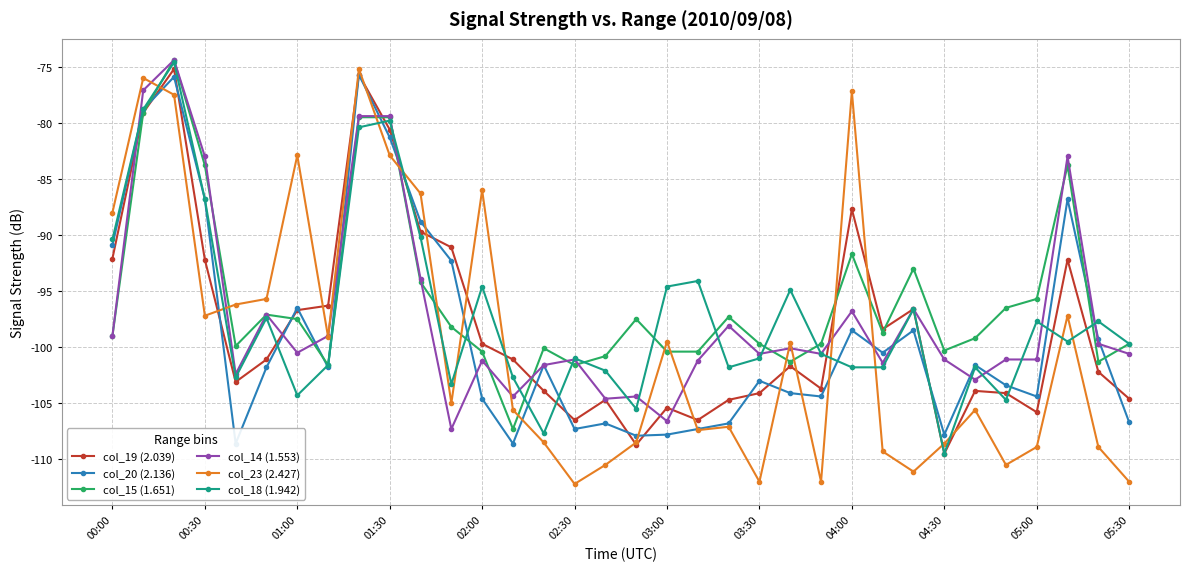

How many lines are shown in the chart?

6